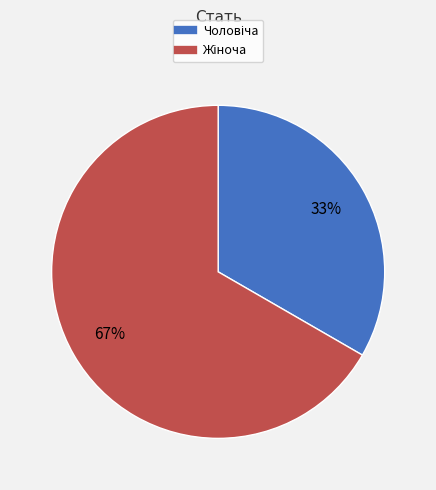

Does any single category account for the majority?

Yes